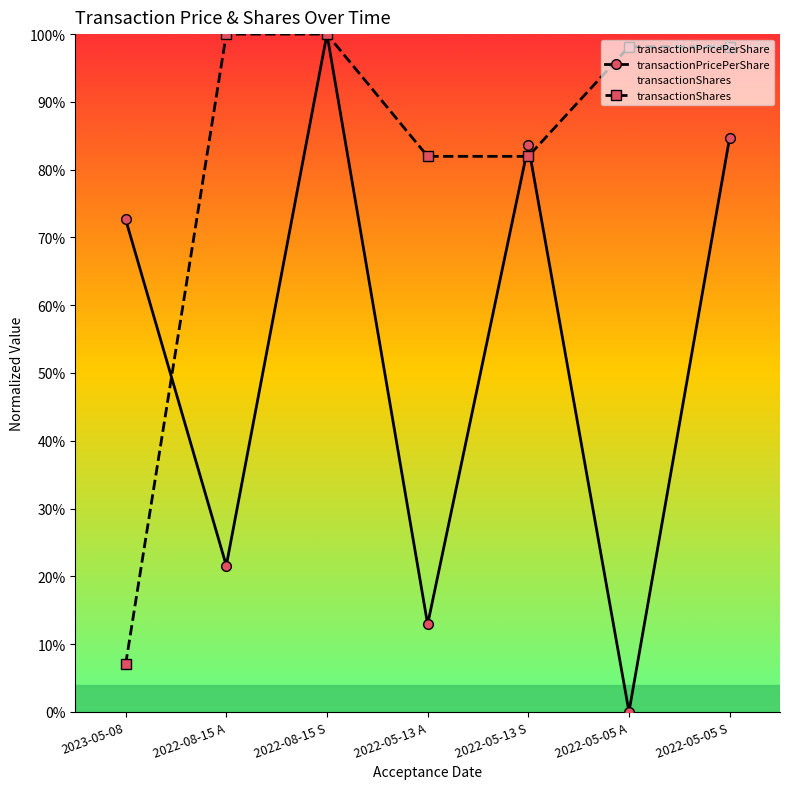

The value of transactionShares at 2022-08-15 A is 1.0. True or false?

True